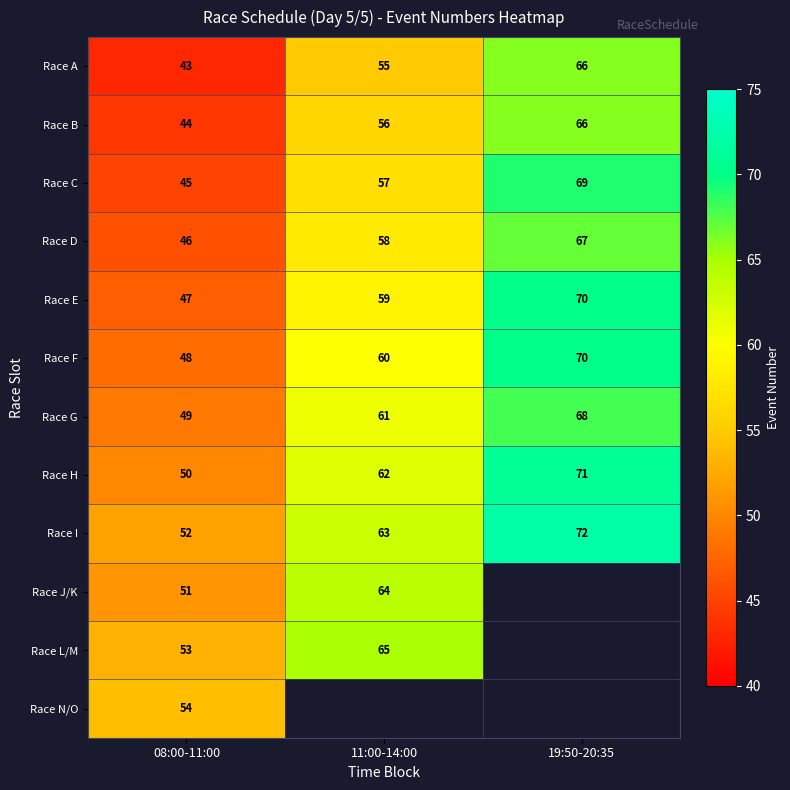

Is the value of Race H at 08:00-11:00 greater than the value of Race E at 11:00-14:00?

No